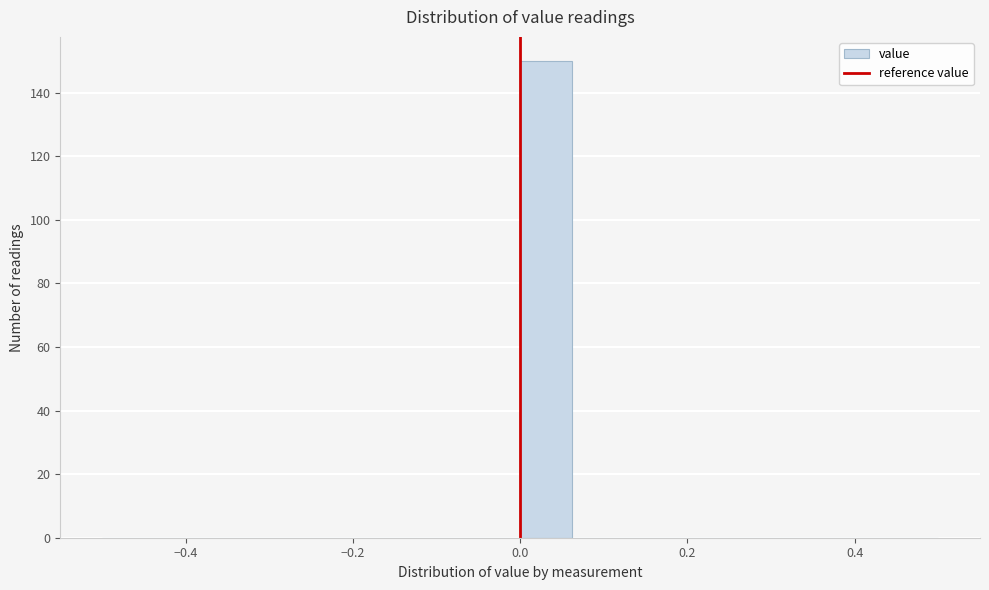

Read against the x-axis, roughly where is the centre of the tallest bar?

0.04